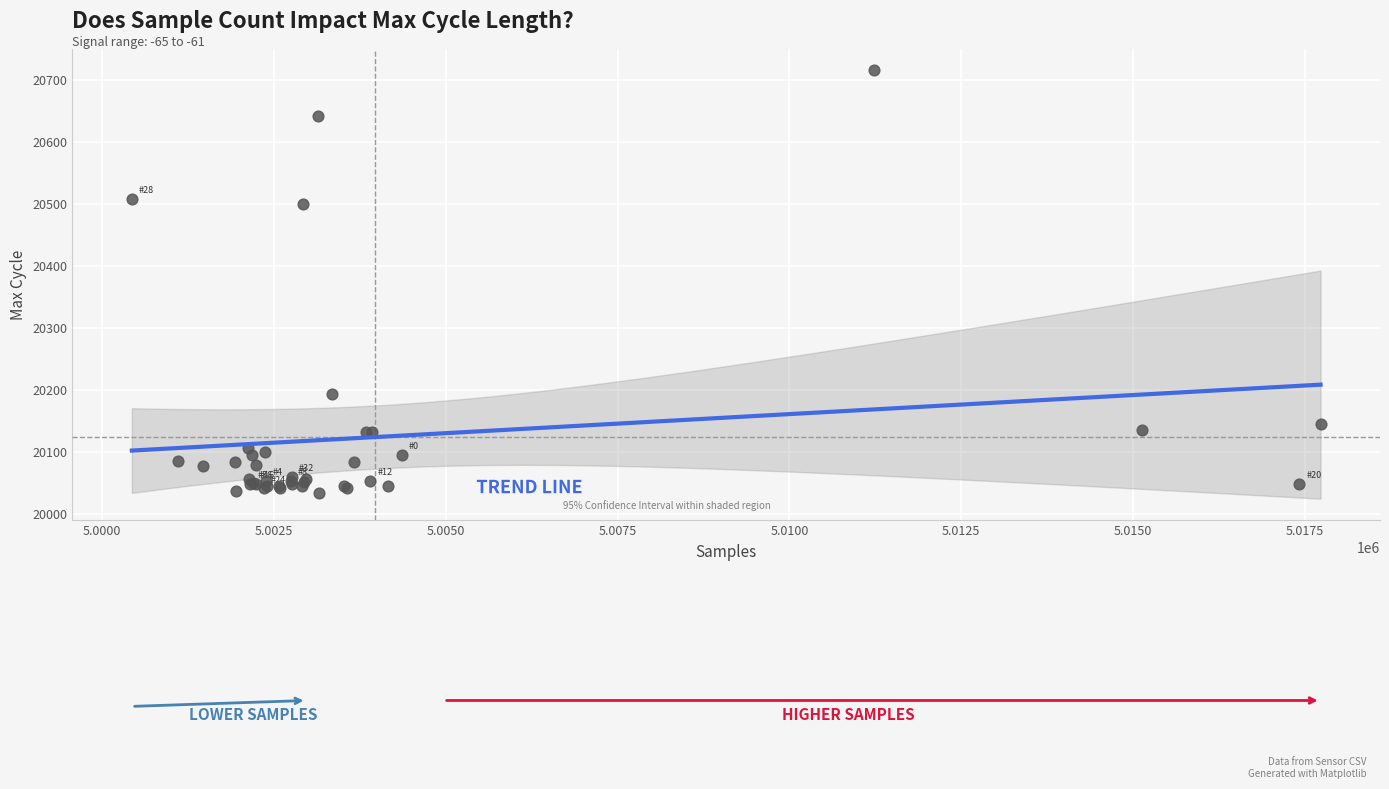

What Y value in the scatter plot is closest to 20374?

20500